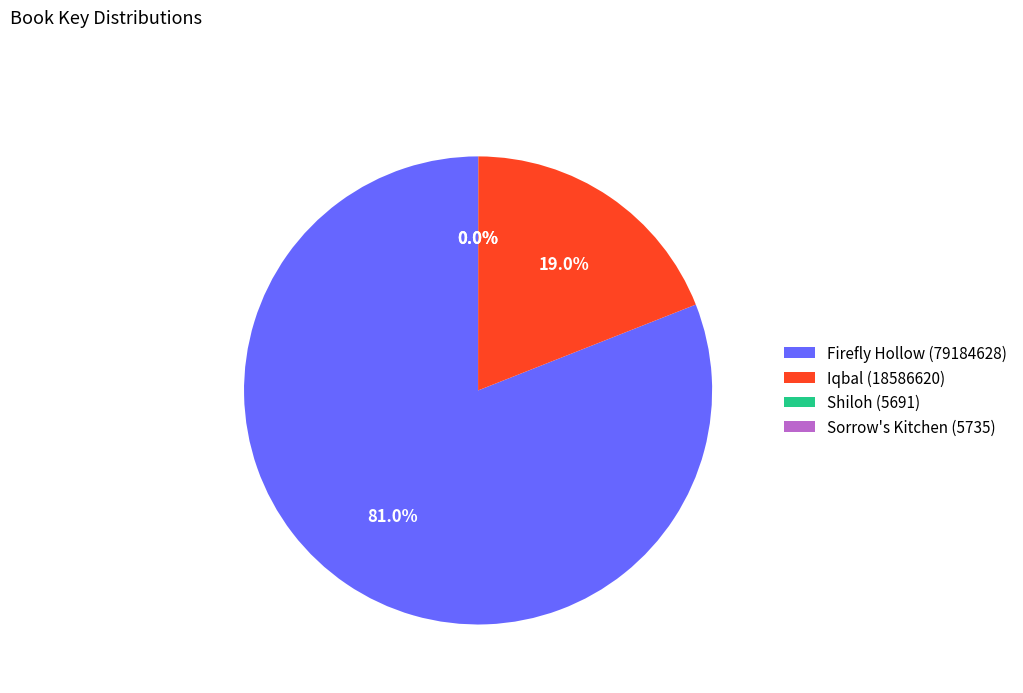

How much of the chart is everything except Firefly Hollow (79184628)?

19.0%